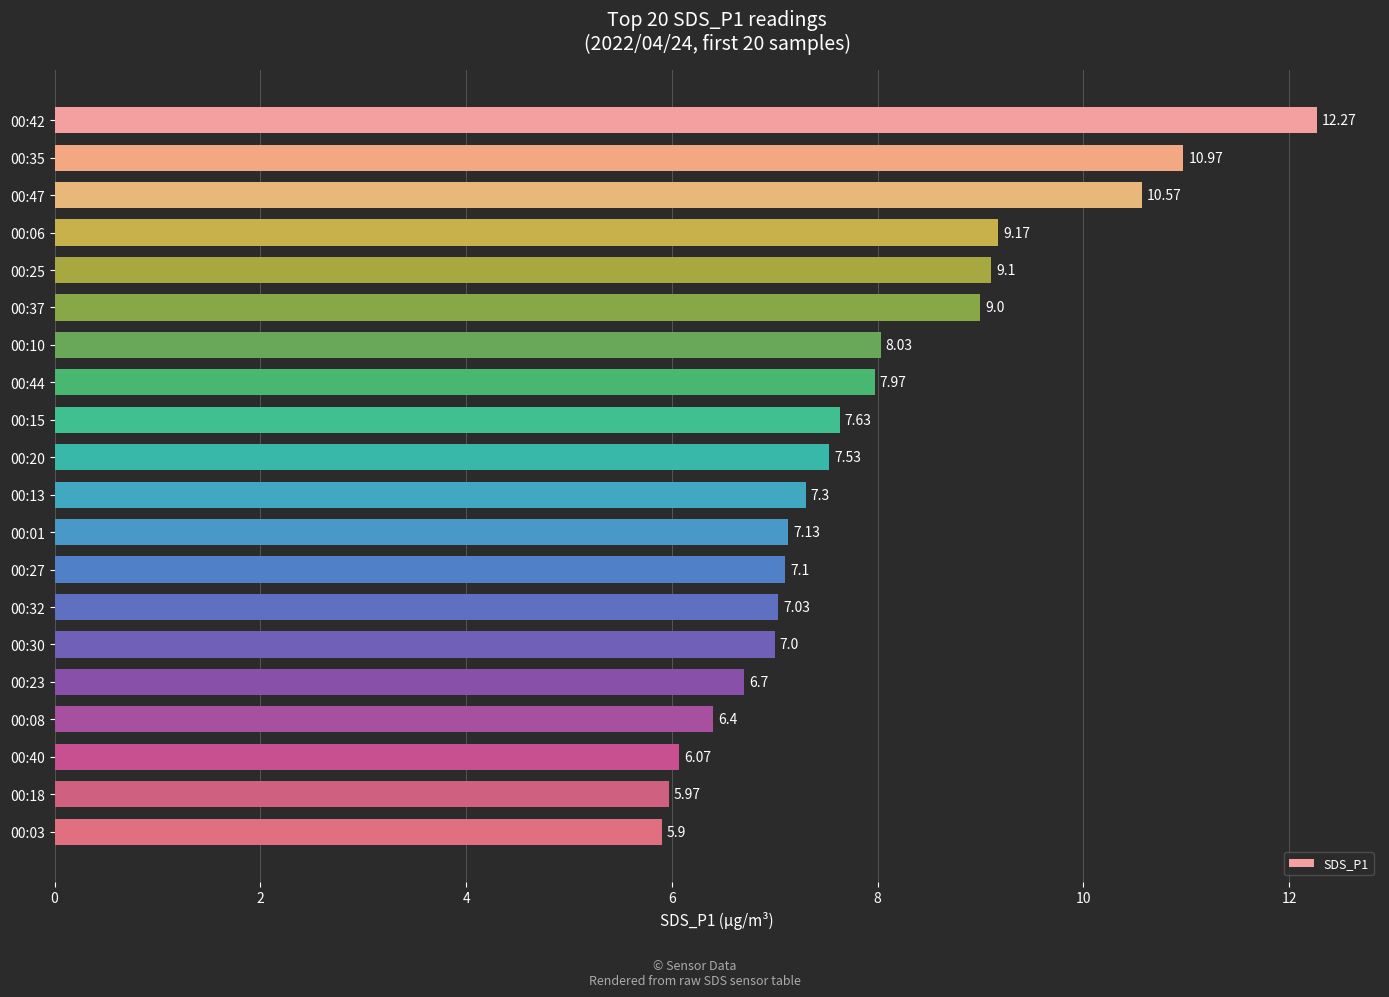

List the labels in order of value, smallest first.

00:03, 00:18, 00:40, 00:08, 00:23, 00:30, 00:32, 00:27, 00:01, 00:13, 00:20, 00:15, 00:44, 00:10, 00:37, 00:25, 00:06, 00:47, 00:35, 00:42